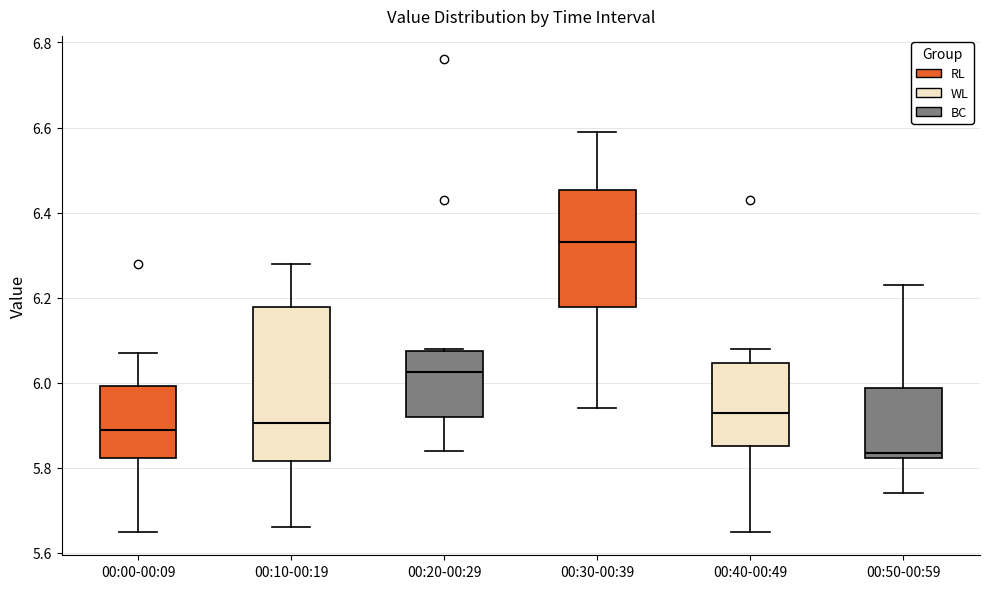

Which box has the highest median line?

00:30-00:39